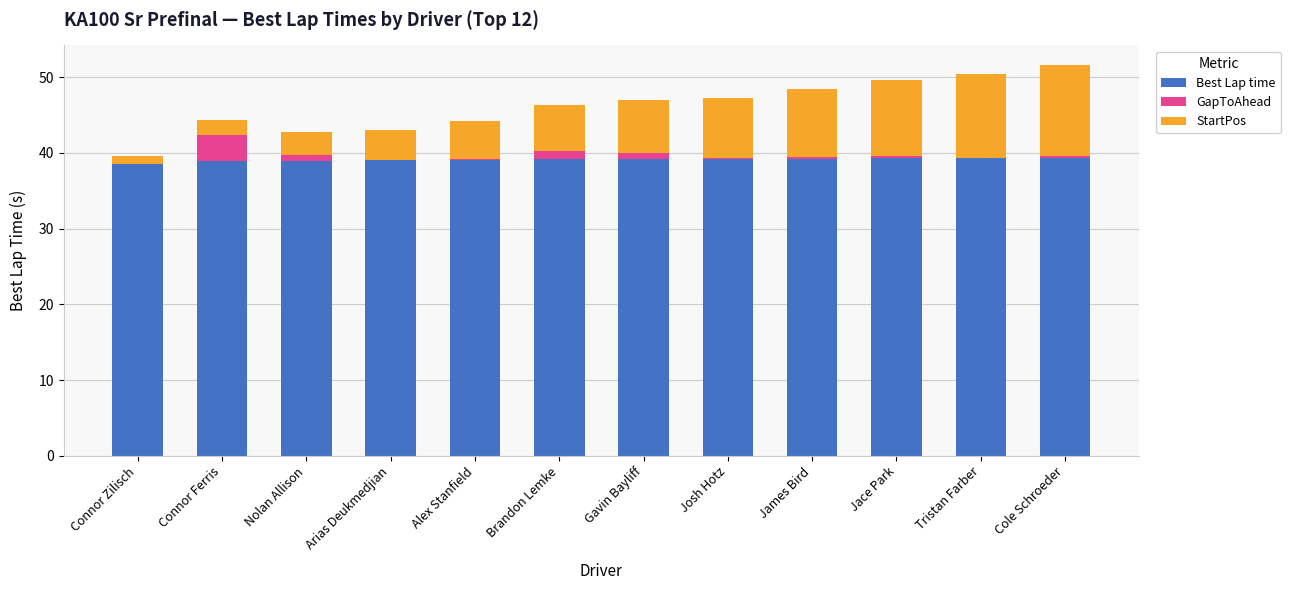

What is the total value across all series at Brandon Lemke?

46.3